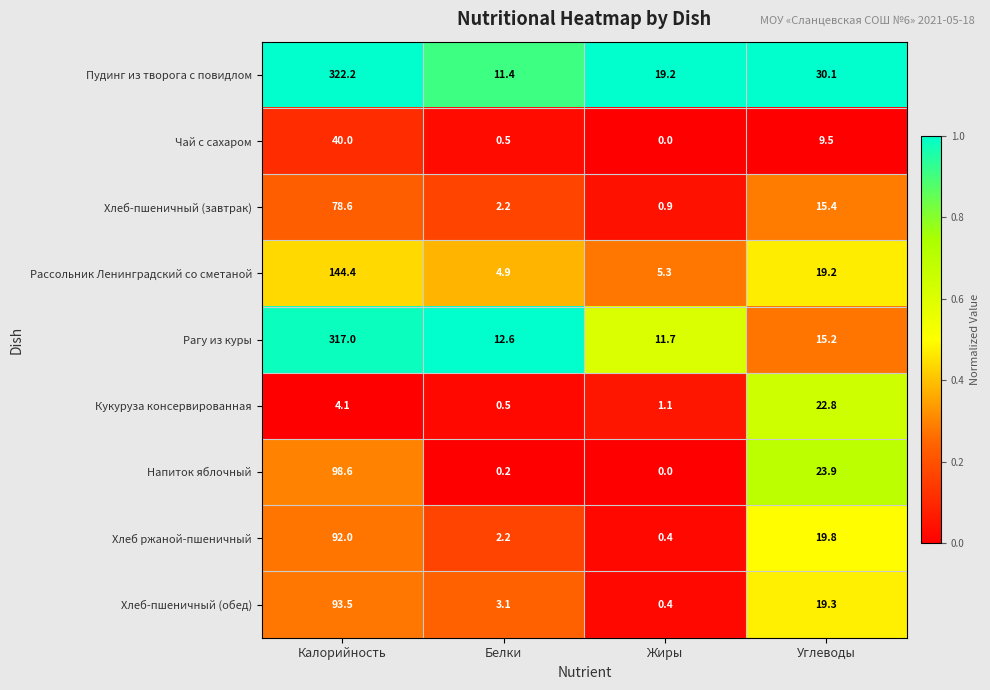

What is the maximum value shown in the chart?

322.2